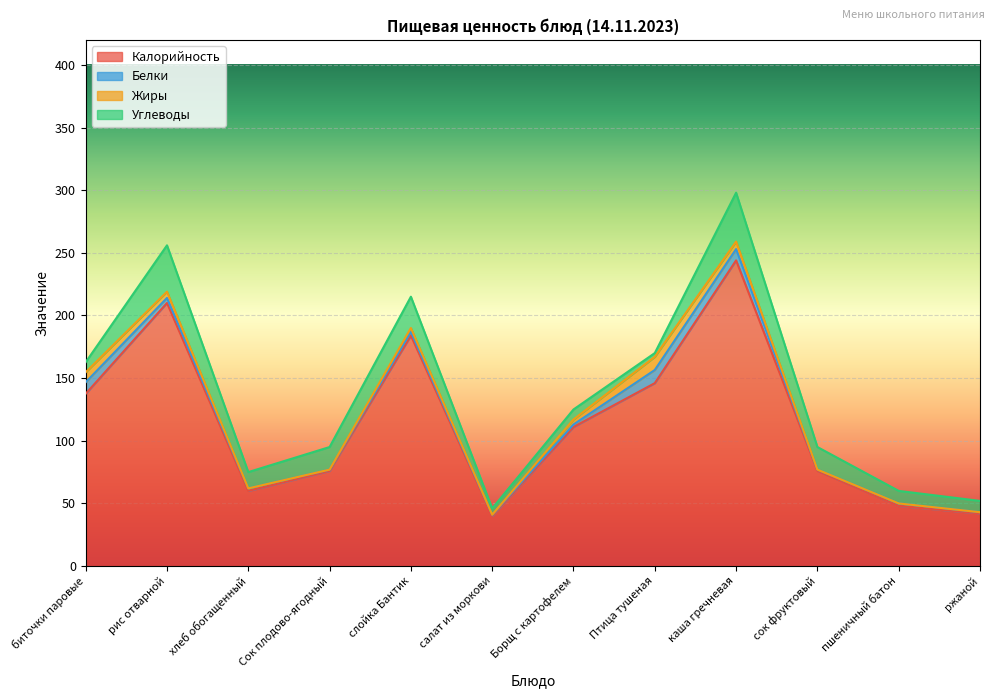

Reading right to left, what are all the values shown in this chart?

Калорийность: 42.0	48.0	76.0	244.0	146.0	111.0	40.0	184.0	76.0	60.0	210.0	137.5
Белки: 1.0	2.0	1.0	9.0	10.5	2.0	1.0	3.0	1.0	2.0	4.0	9.2
Жиры: 0.0	0.0	0.0	6.0	10.5	4.0	0.0	3.0	0.0	0.0	5.0	8.0
Углеводы: 9.0	10.0	18.0	39.0	3.0	8.0	5.0	25.0	18.0	13.0	37.0	8.0